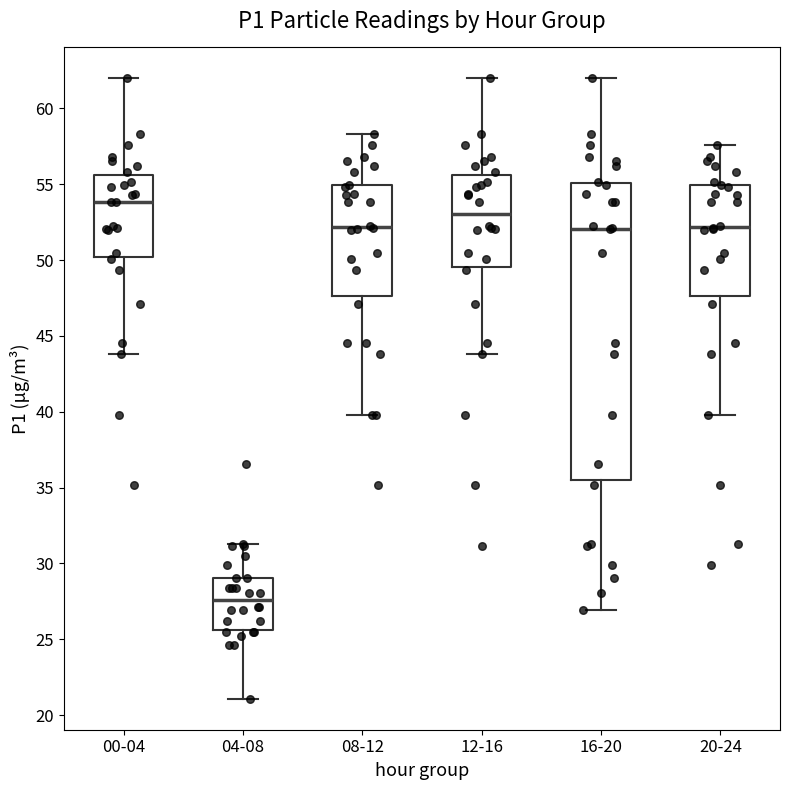

Where is the lower edge of the box for 04-08 on the y-axis? The values are not printed on the chart, so give them approximately, as read against the axis.

25.5